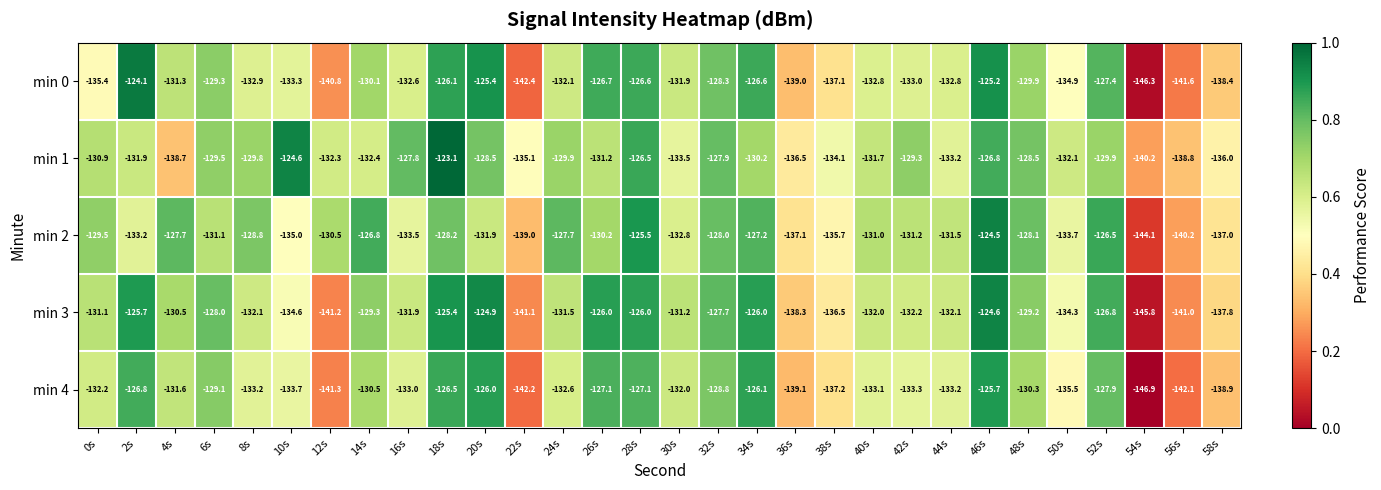

Rank the series at 20s from highest to lowest value.

min 3, min 0, min 4, min 1, min 2